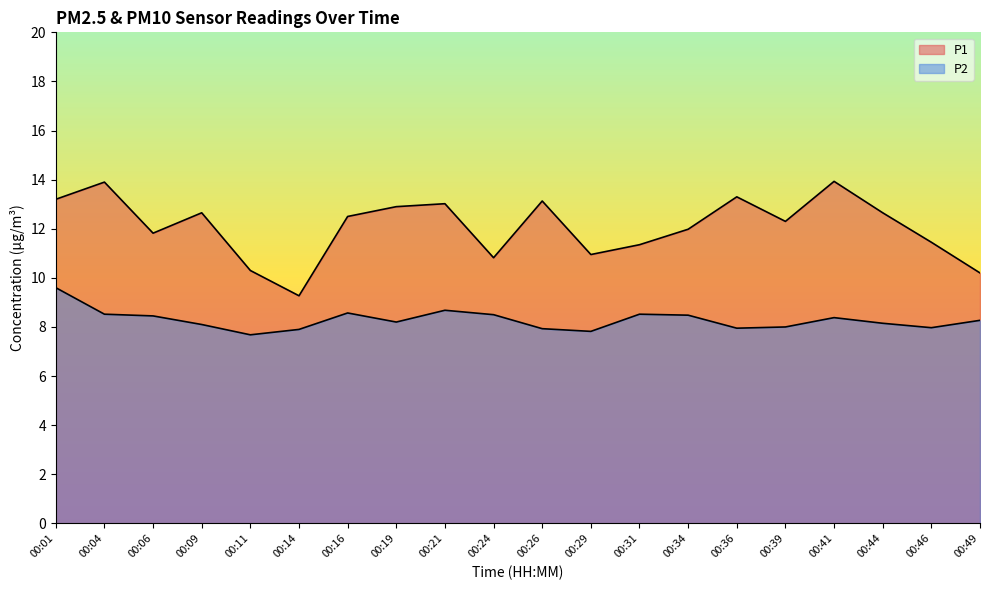

Which category has the highest value in the P1 series?

00:41